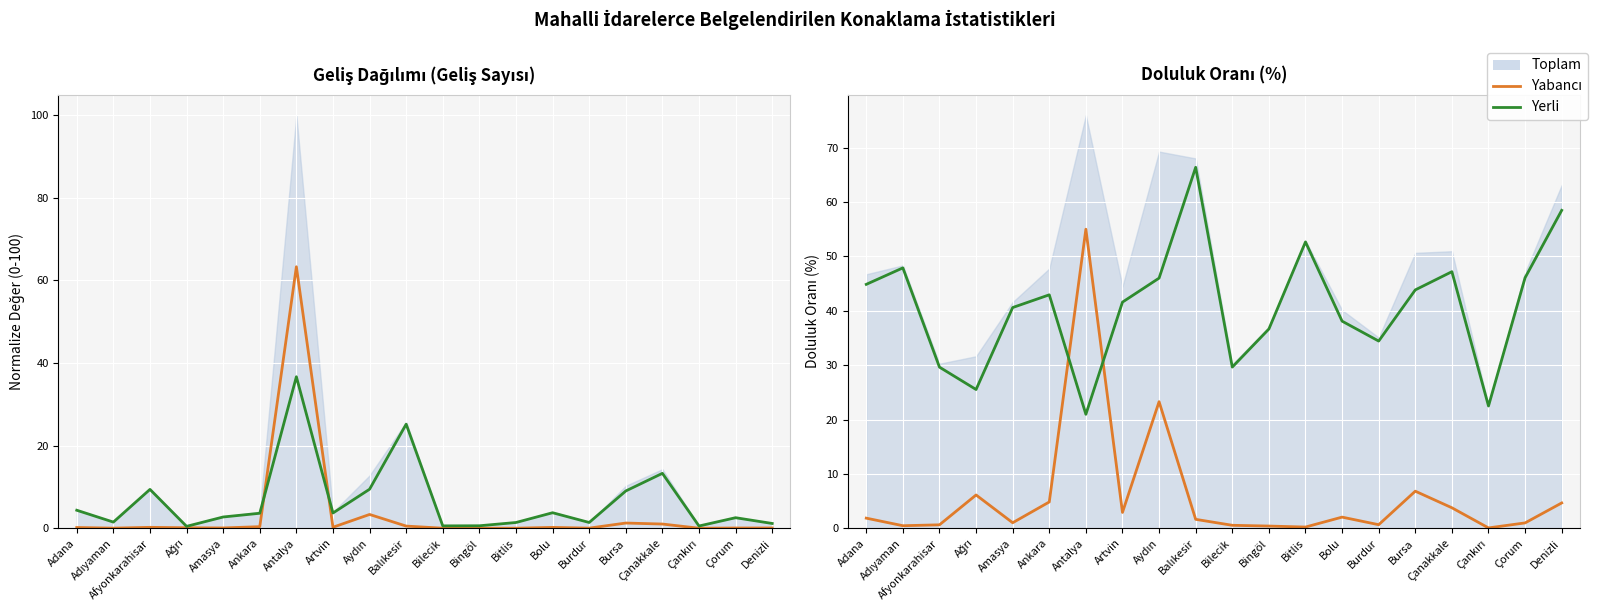

In Yerli Doluluk, how many points are lower than both neighbors (excluding endpoints)?

5